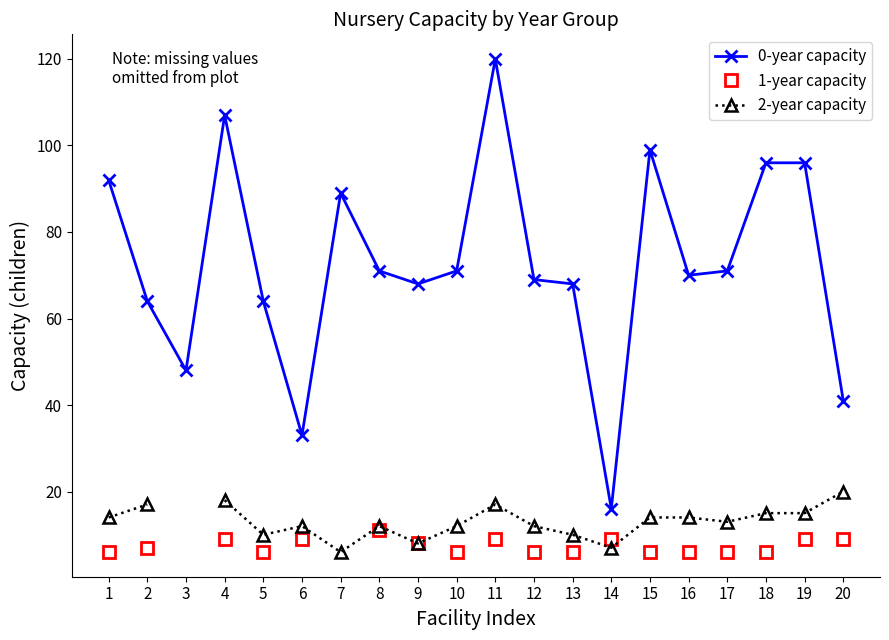

What is the spread (max minus min) of values at 12?

63.0